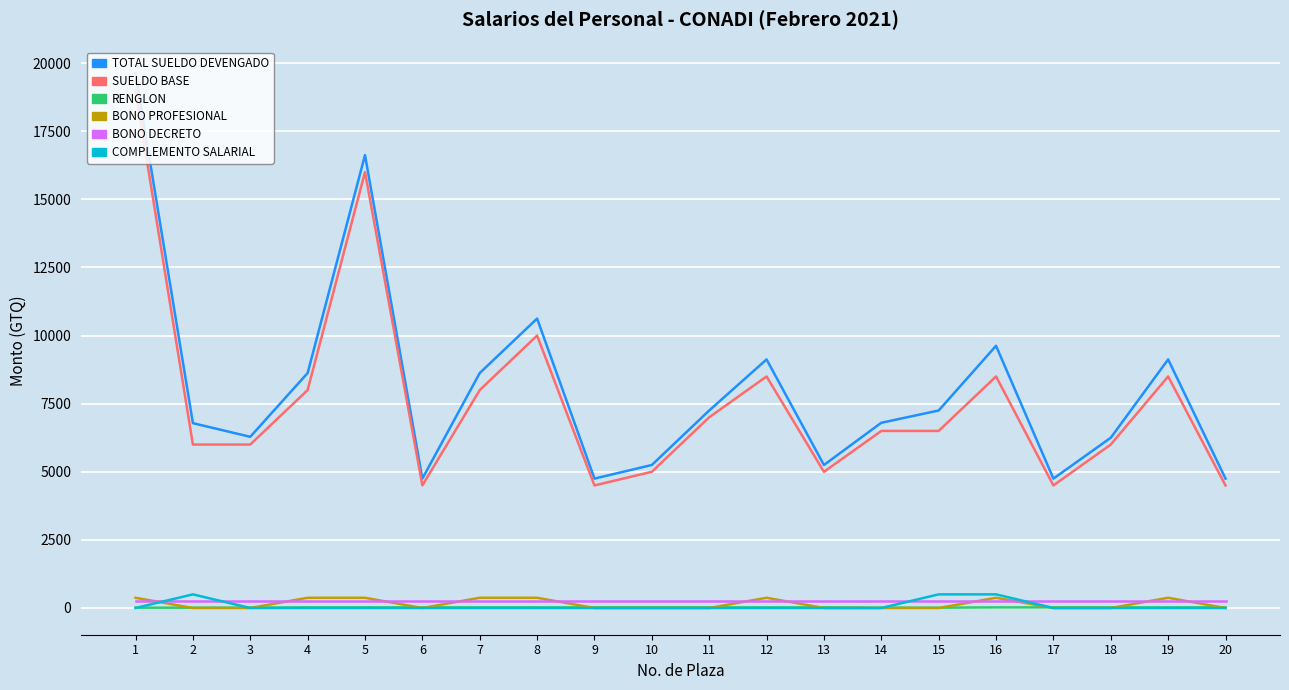

At how many categories does at least one series exceed 10941?

2